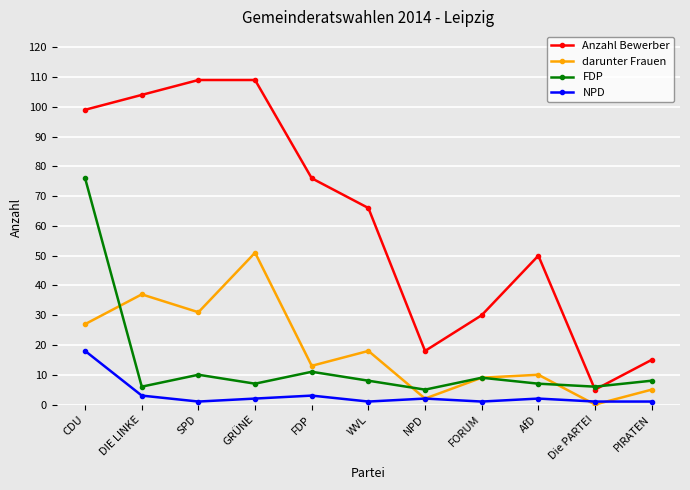

What is the difference between the highest and lowest values at PIRATEN?

14